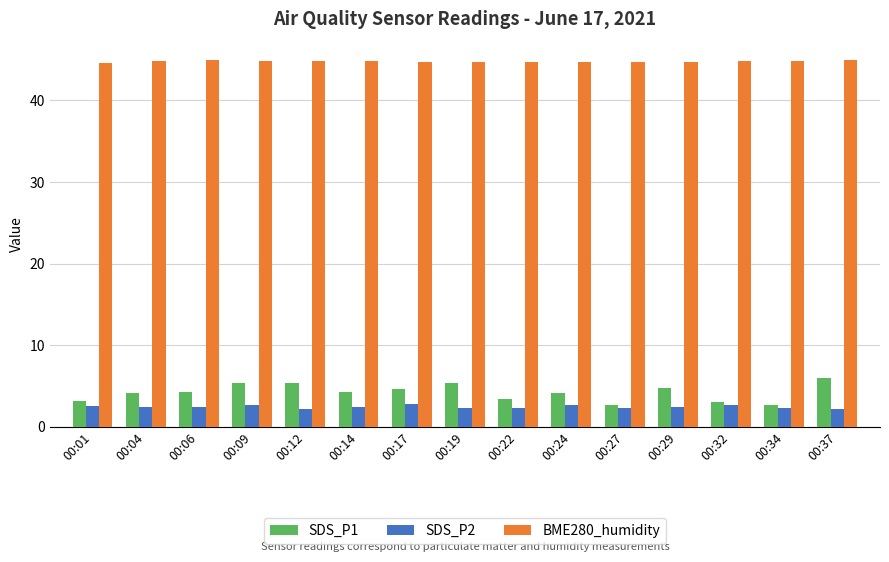

What is the spread (max minus min) of values at 00:27?

42.5